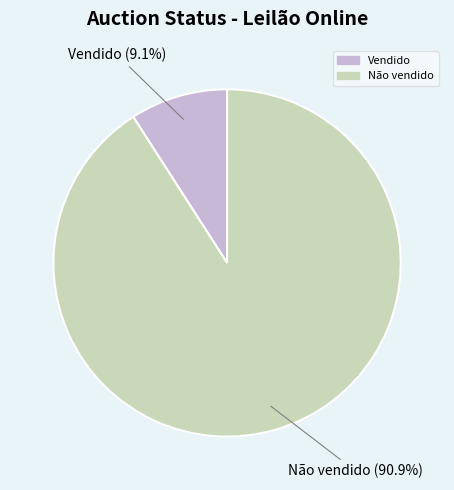

Rank the categories by value from highest to lowest.

Não vendido, Vendido